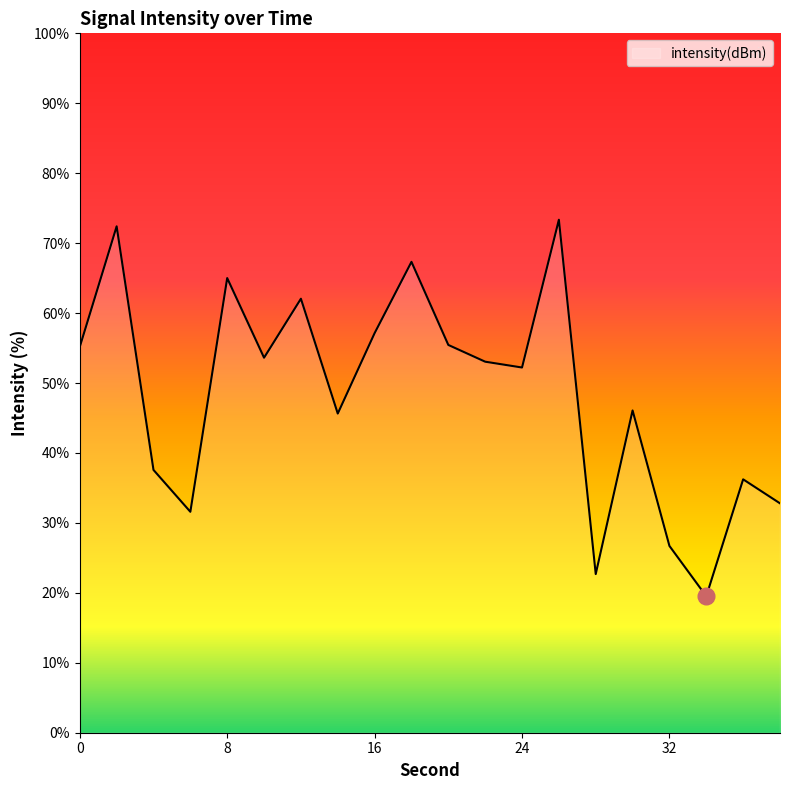

How many lines are shown in the chart?

1